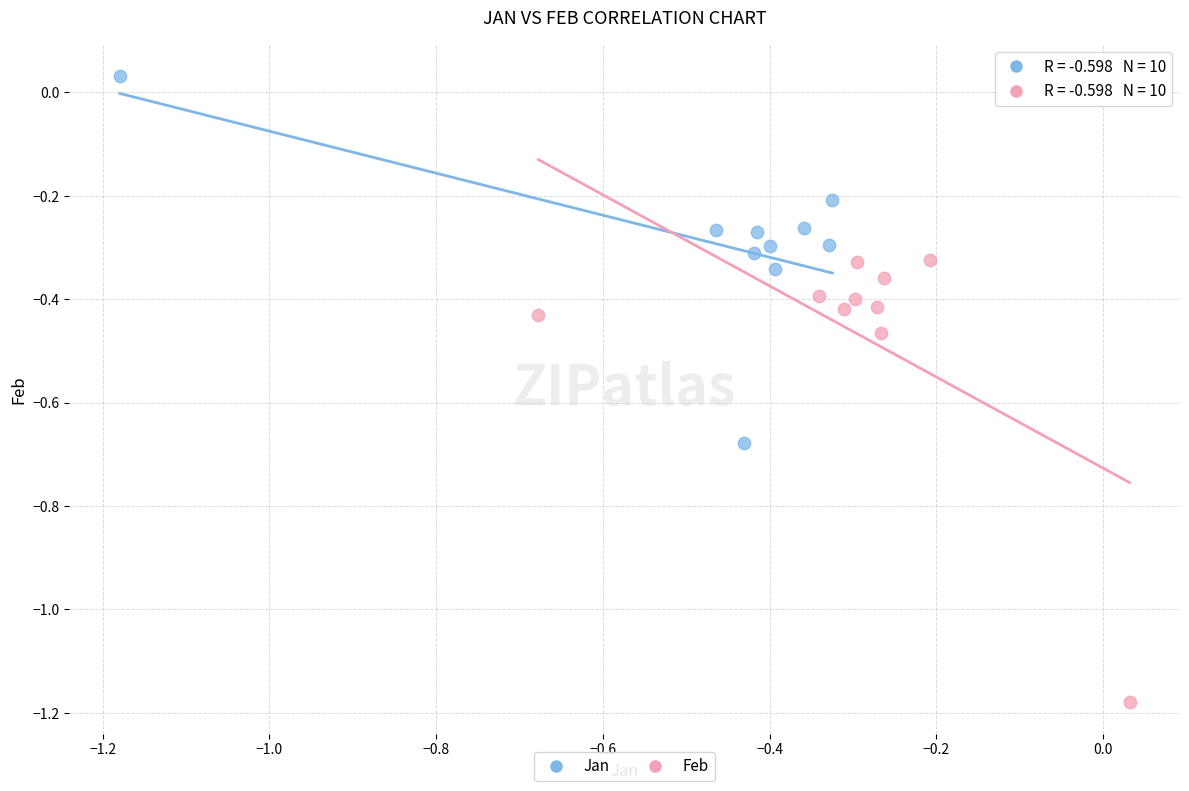

What are all the series names shown in the legend?

Jan, Feb